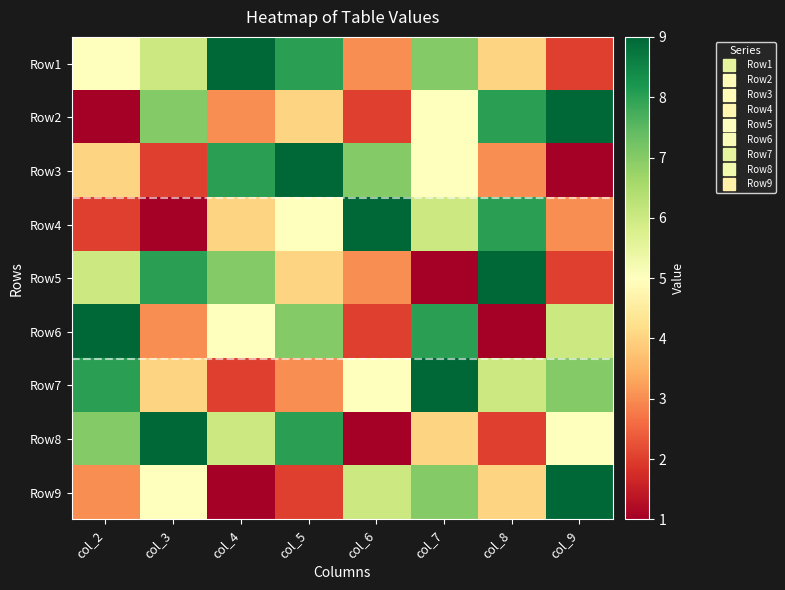

At which category is the sum across all series the highest?

col_7